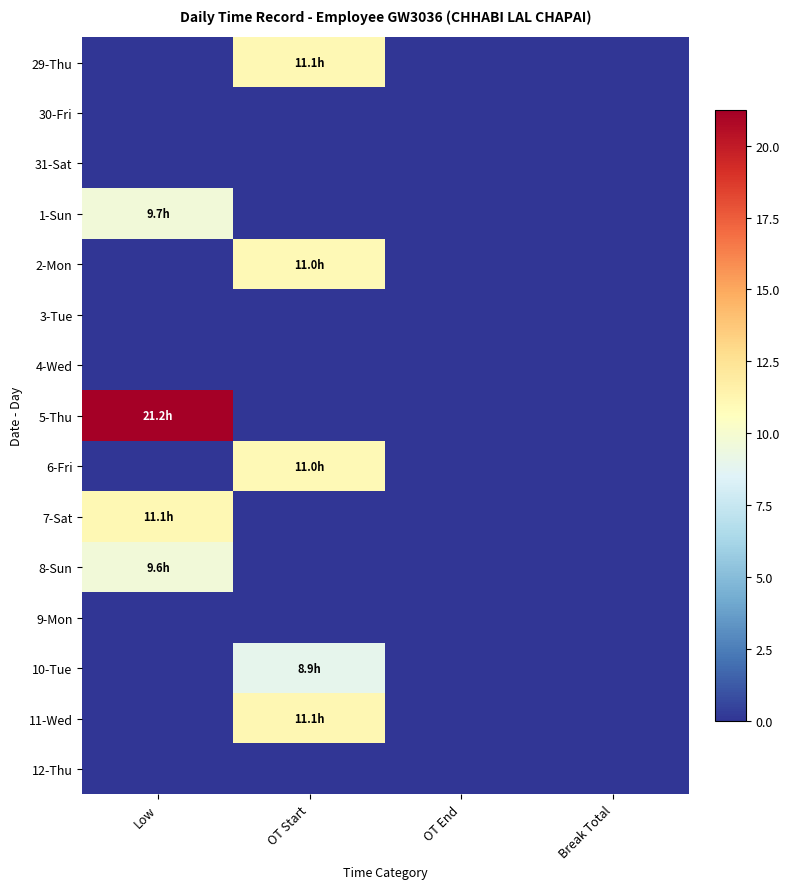

At Low, list the series in order from largest to smallest.

5-Thu, 7-Sat, 1-Sun, 8-Sun, 29-Thu, 30-Fri, 31-Sat, 2-Mon, 3-Tue, 4-Wed, 6-Fri, 9-Mon, 10-Tue, 11-Wed, 12-Thu